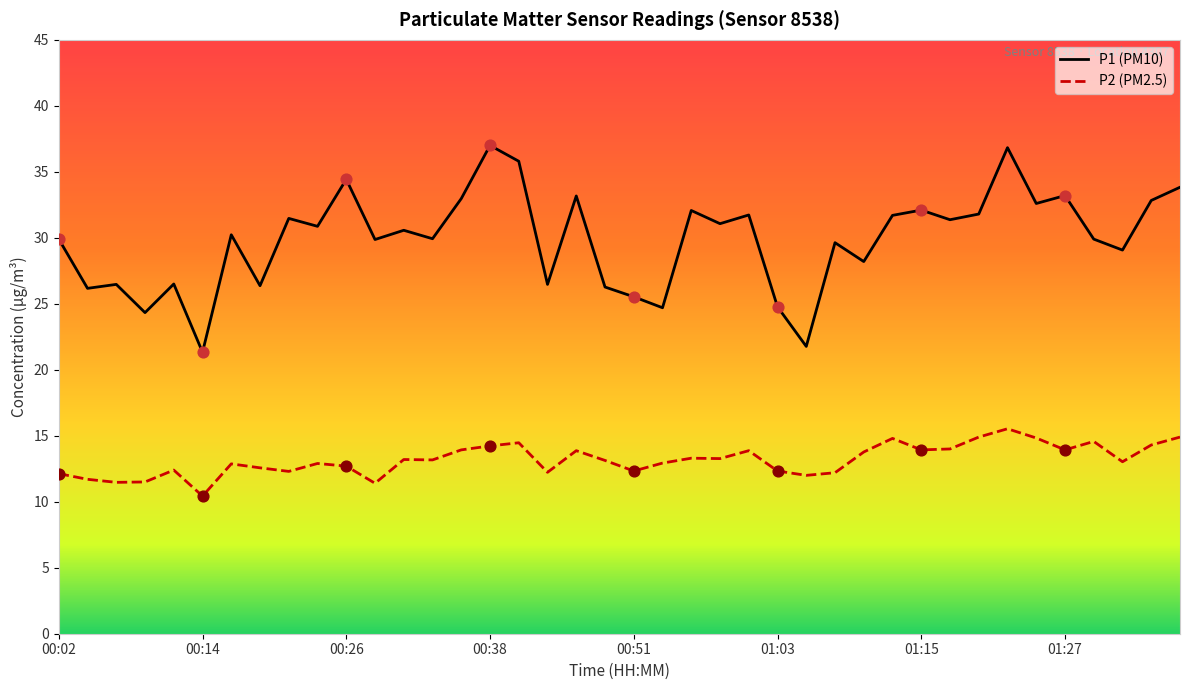

Which series has the widest spread of values?

P1 (PM10)